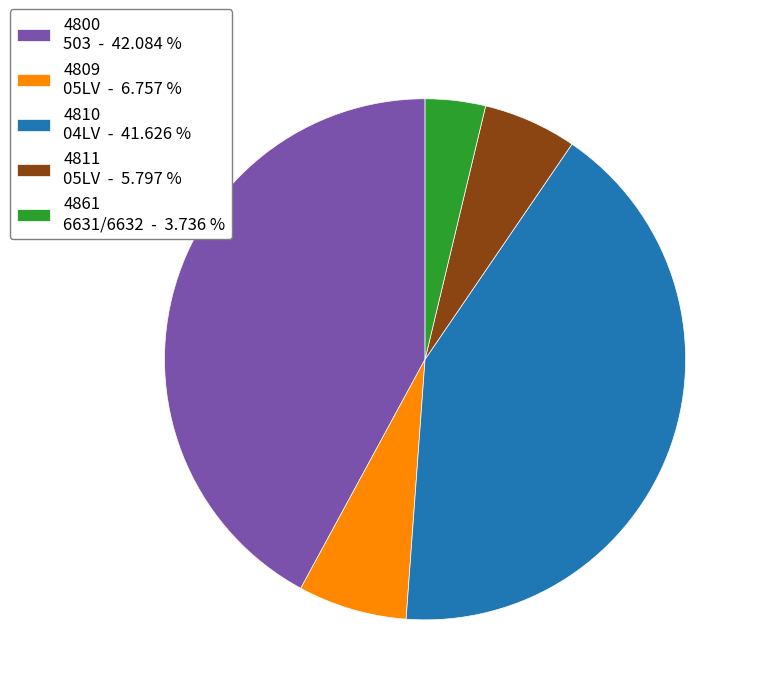

Does 4861 6631/6632 - 3.736 % account for over 50% of the chart?

No